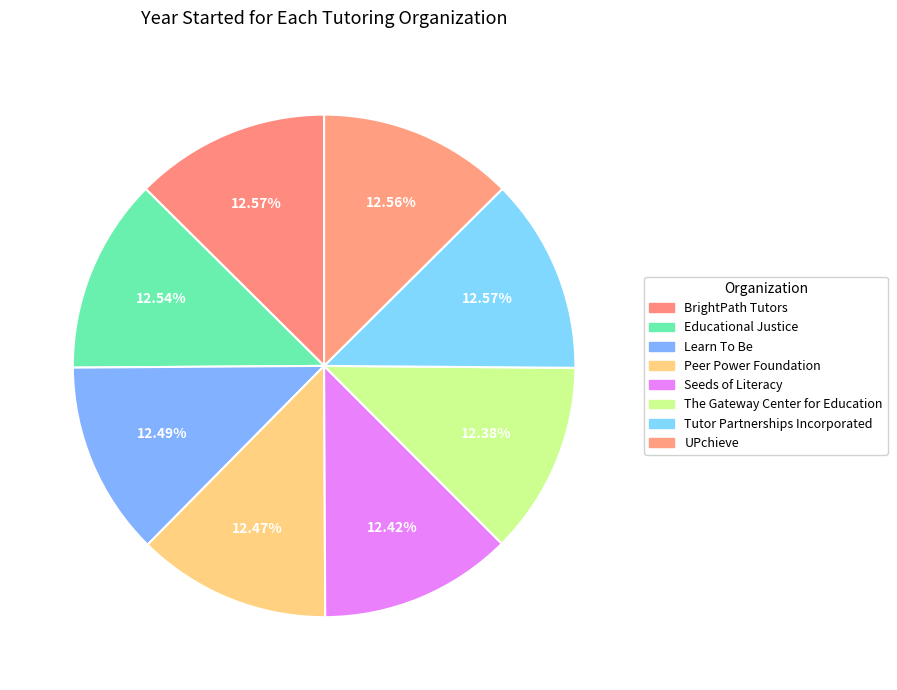

How many slices are in this pie chart?

8